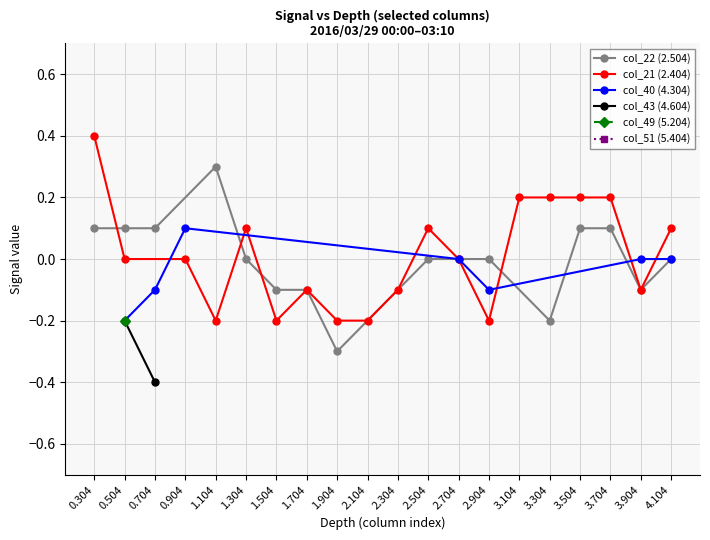

What is the label of the 8th point from the left?

1.704